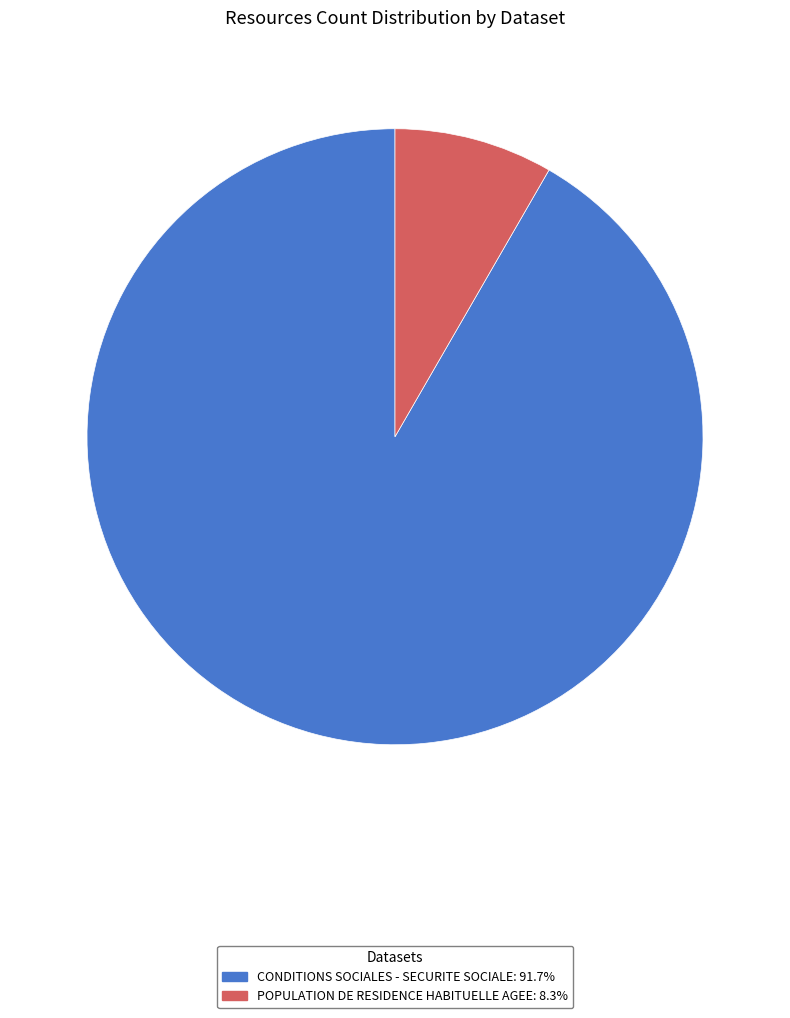

Is there a majority slice in this chart?

Yes